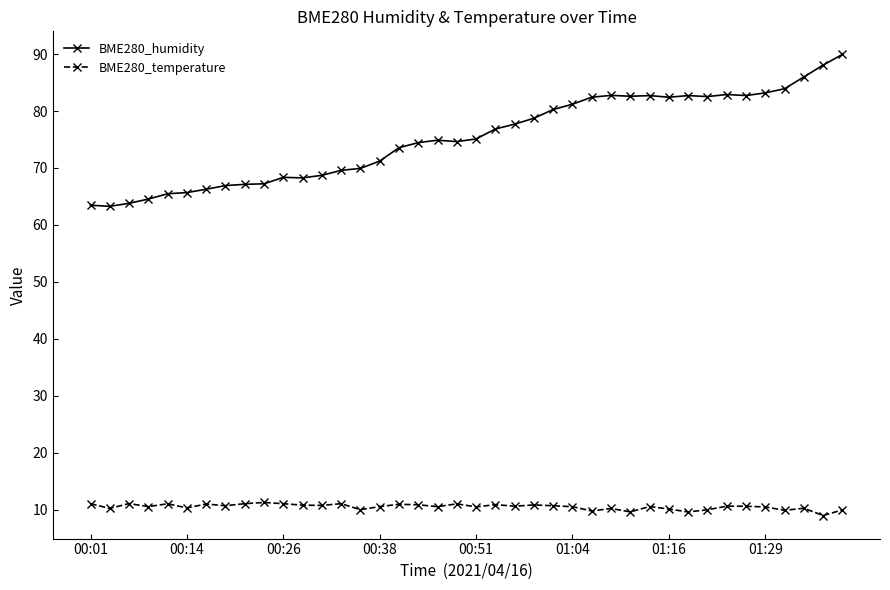

Rank the series by their average value, from lowest to highest.

BME280_temperature, BME280_humidity